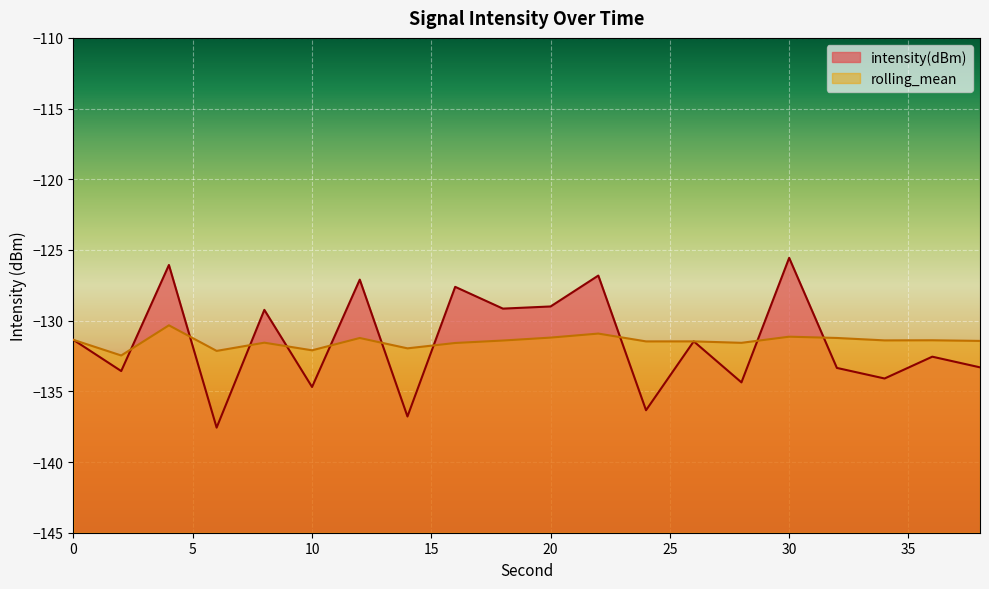

At which category does the chart reach its minimum across all series?

6